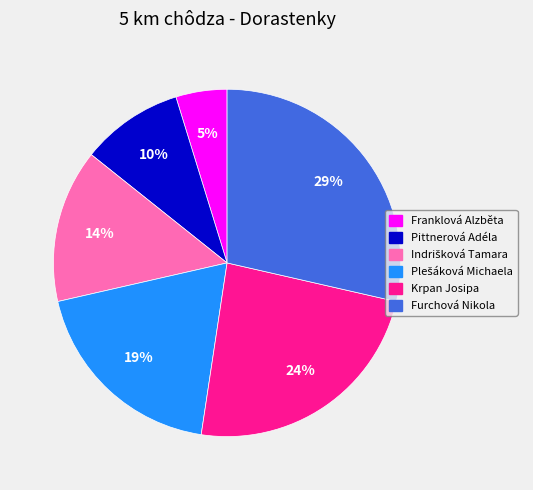

To the nearest percent, what percentage of the pie is Krpan Josipa?

24%